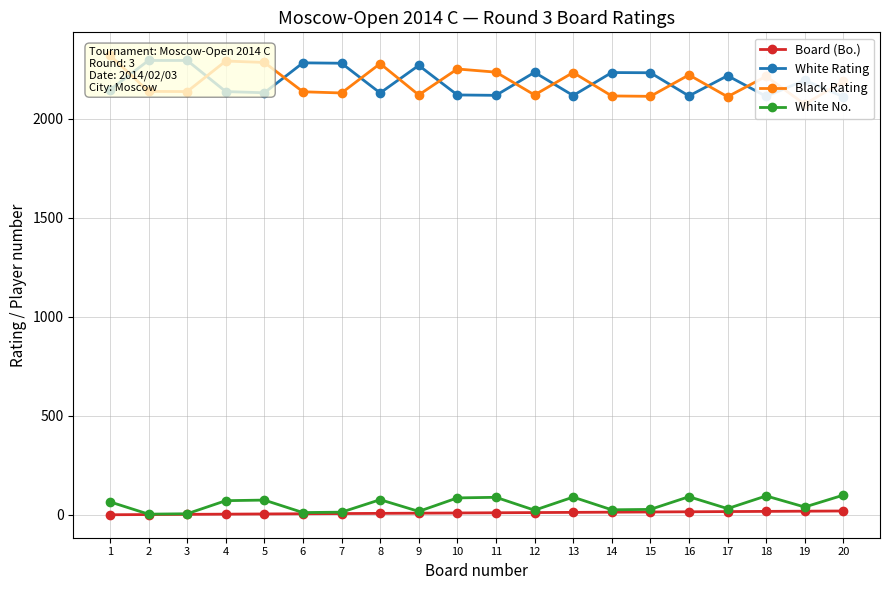

At which label does Black Rating reach its peak?

1